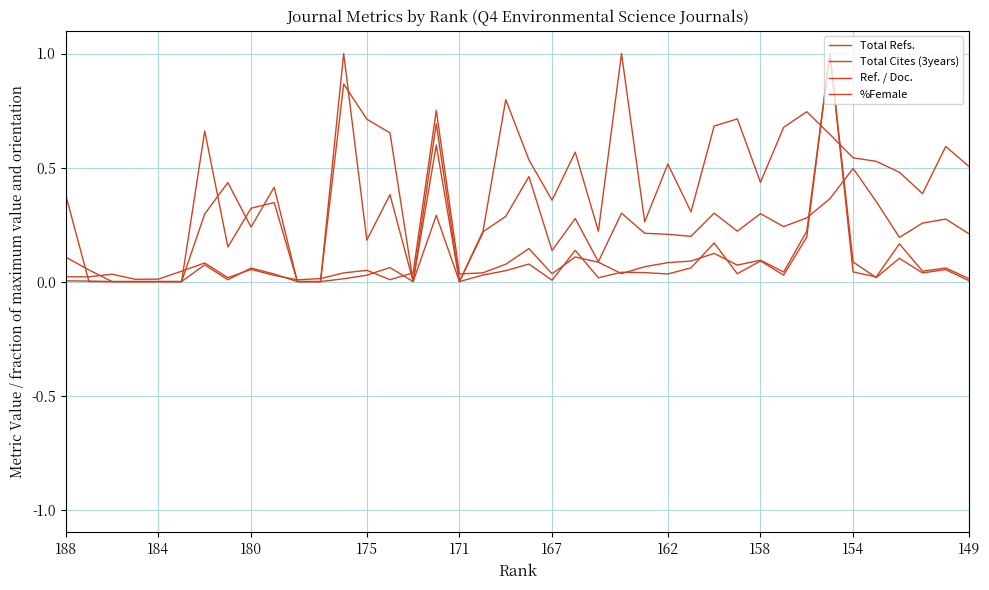

Is this an area chart (filled region under the line)?

No